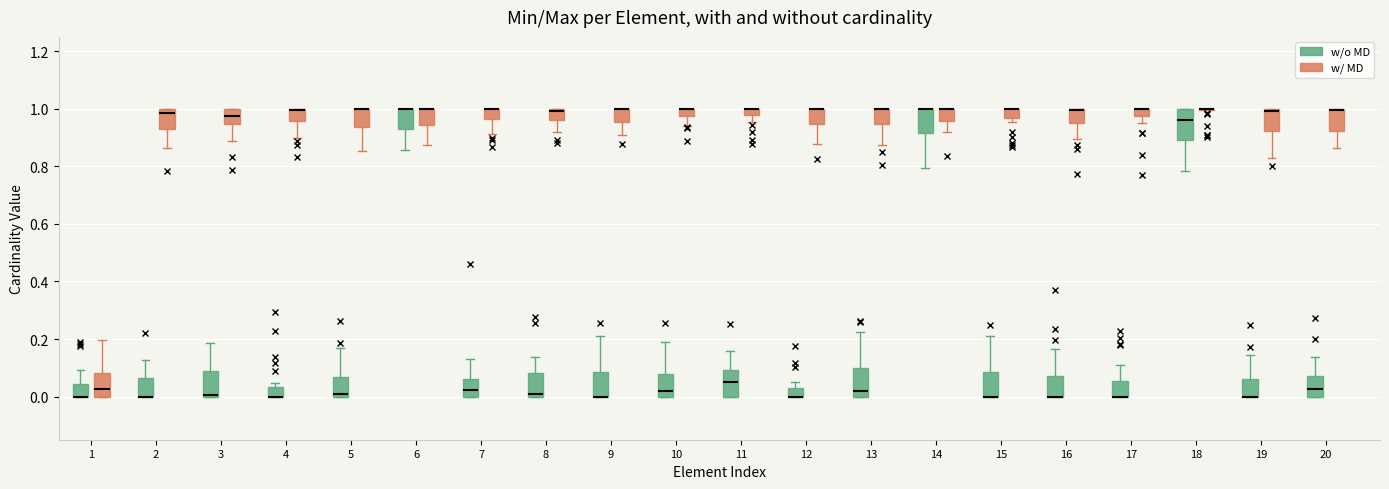

Where is the lower edge of the box for 10 (w/ MD) on the y-axis? The values are not printed on the chart, so give them approximately, as read against the axis.

0.98